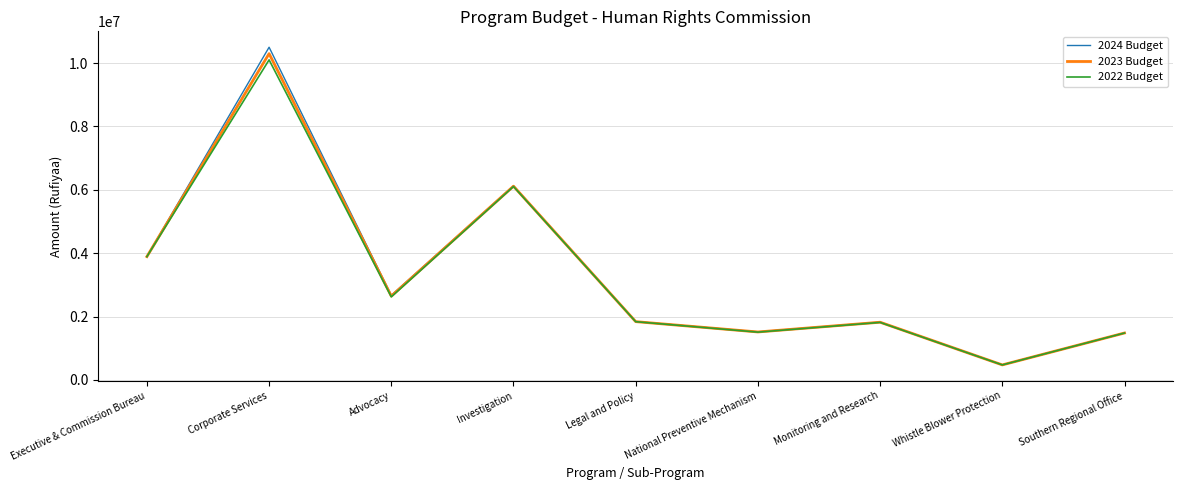

What is the smallest value displayed?

475930